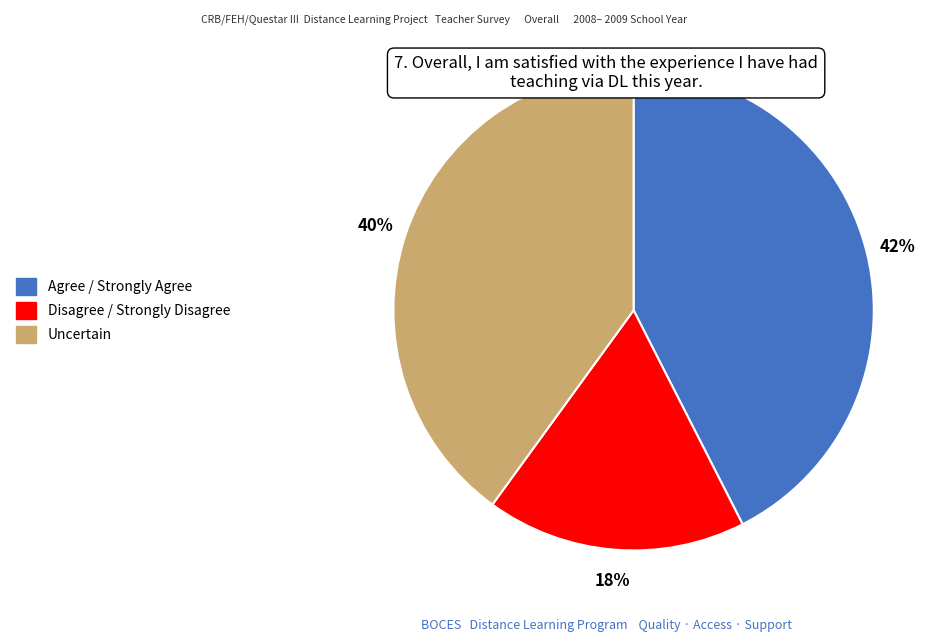

Is it true that Agree / Strongly Agree is 33% of the pie?

False